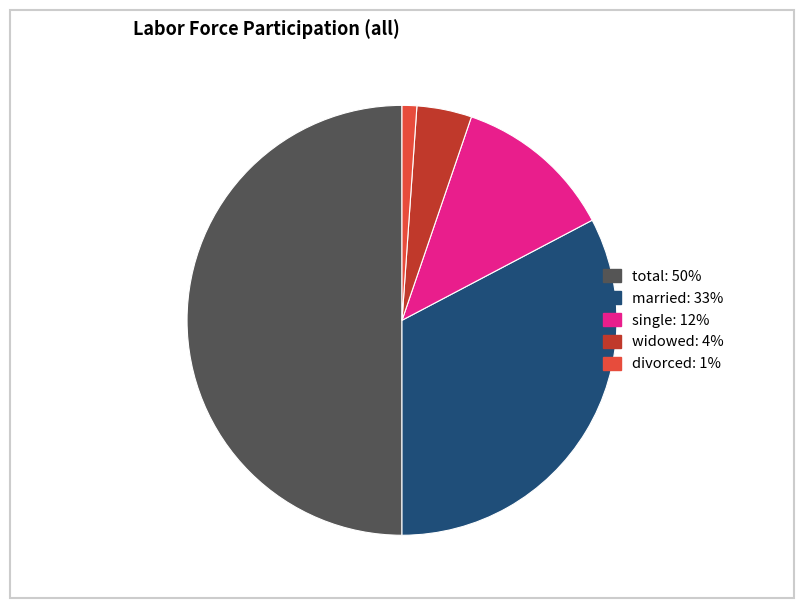

Count the number of slices in the pie.

5